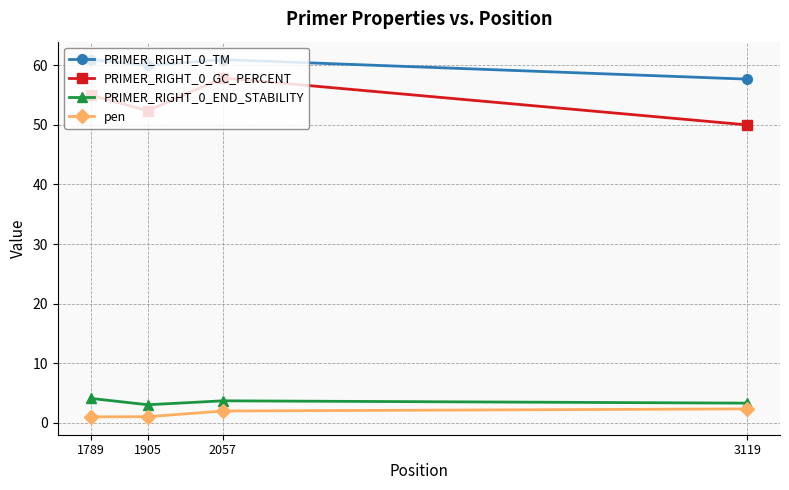

Reading left to right, what are all the values shown in this chart?

PRIMER_RIGHT_0_TM: 61.0	60.0	61.0	57.7
PRIMER_RIGHT_0_GC_PERCENT: 55.0	52.4	57.9	50.0
PRIMER_RIGHT_0_END_STABILITY: 4.1	3.0	3.7	3.3
pen: 1.0	1.0	2.0	2.3